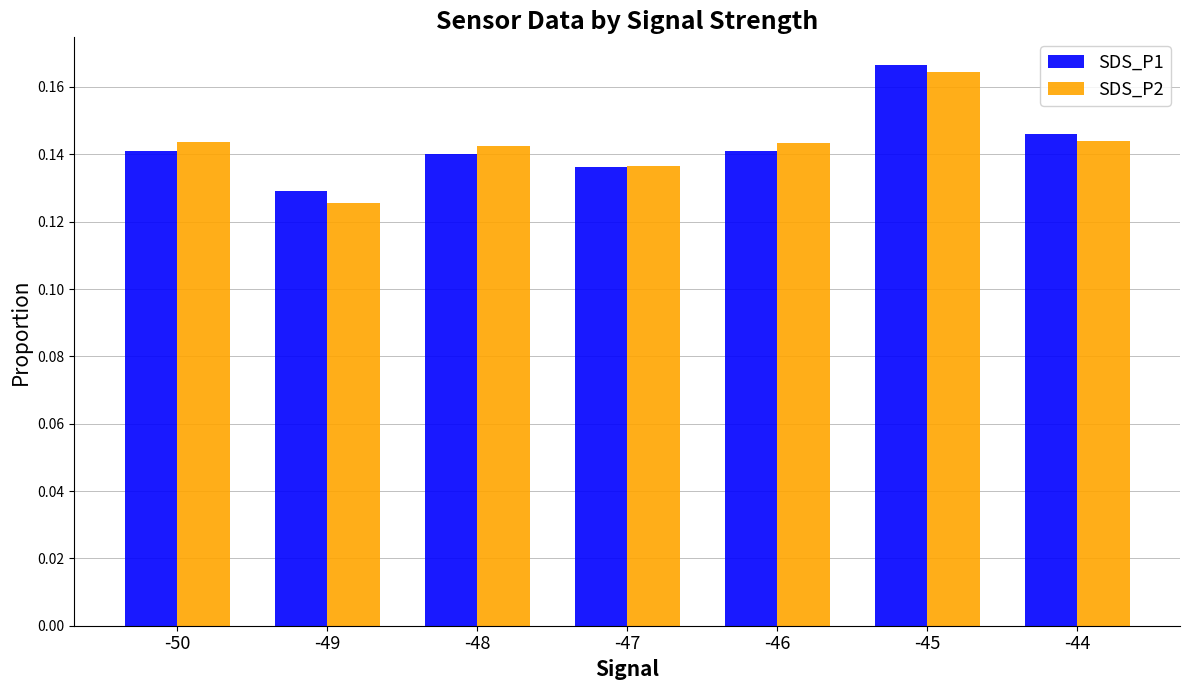

How many groups of bars are there?

7